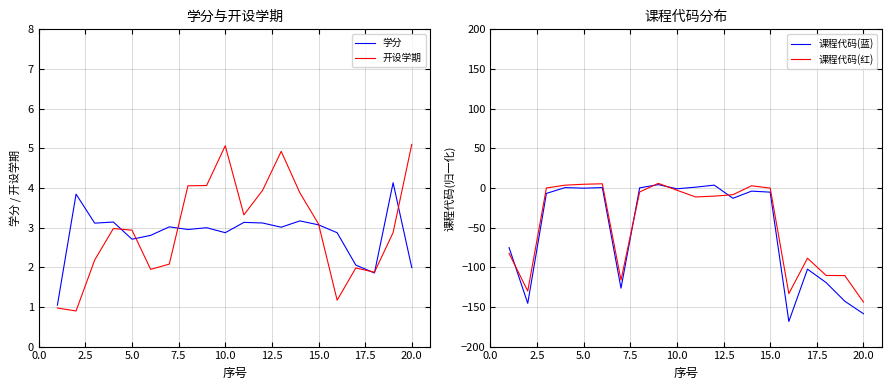

How many intersections are there between 开设学期 and 学分?

7